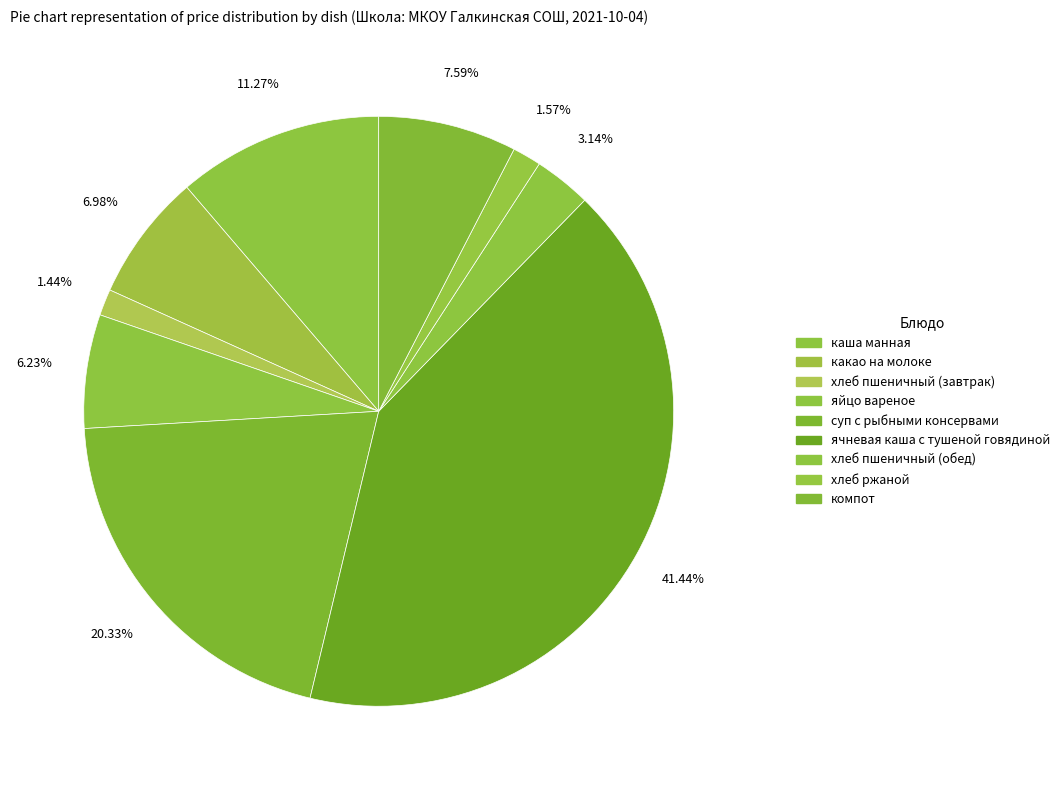

How many slices are in this pie chart?

9